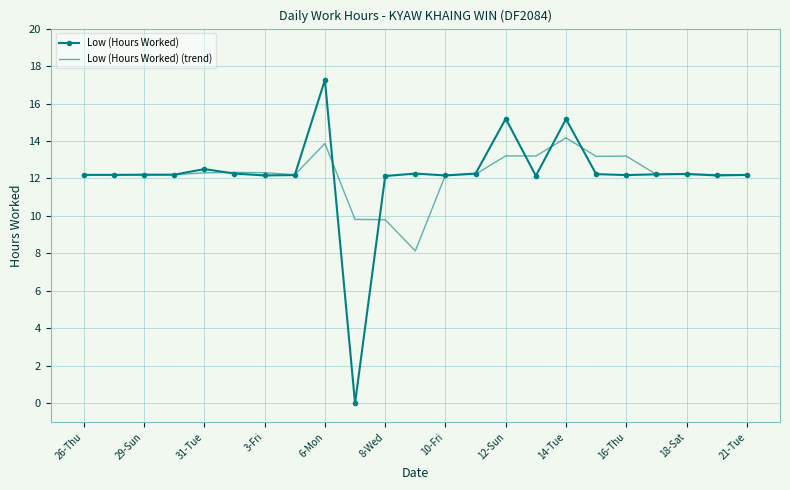

What is the lowest value of the Low (Hours Worked) (trend) series?

8.1